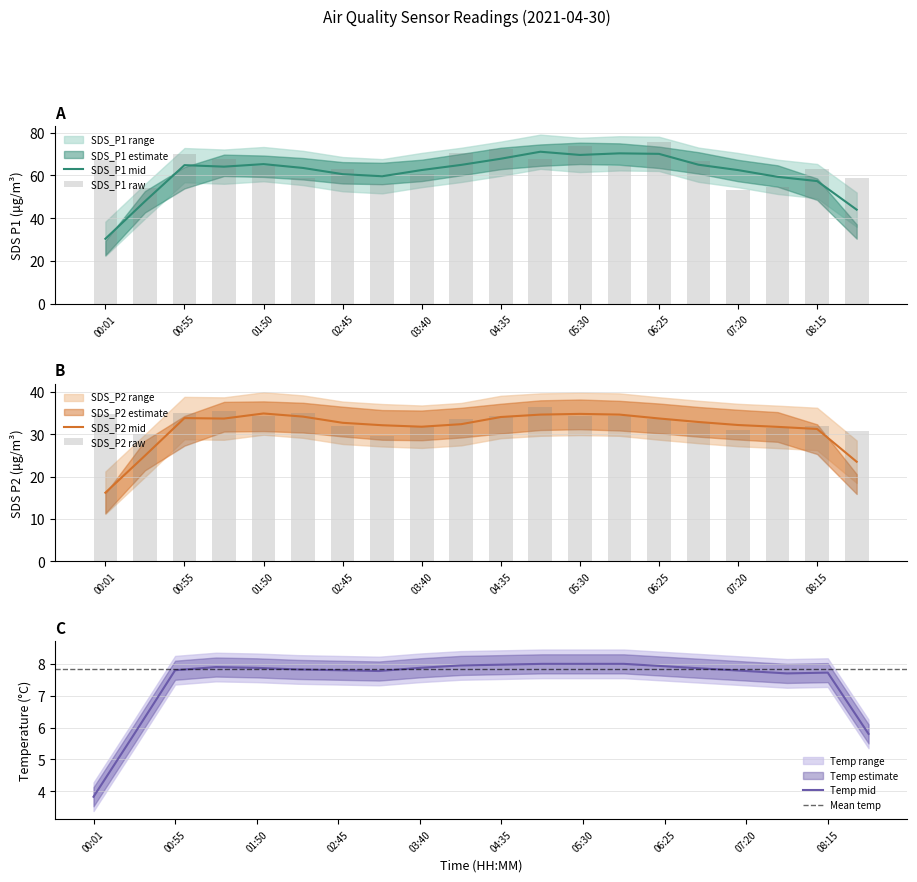

Is it true that SDS_P2 equals 31.9 at 02:45?

True